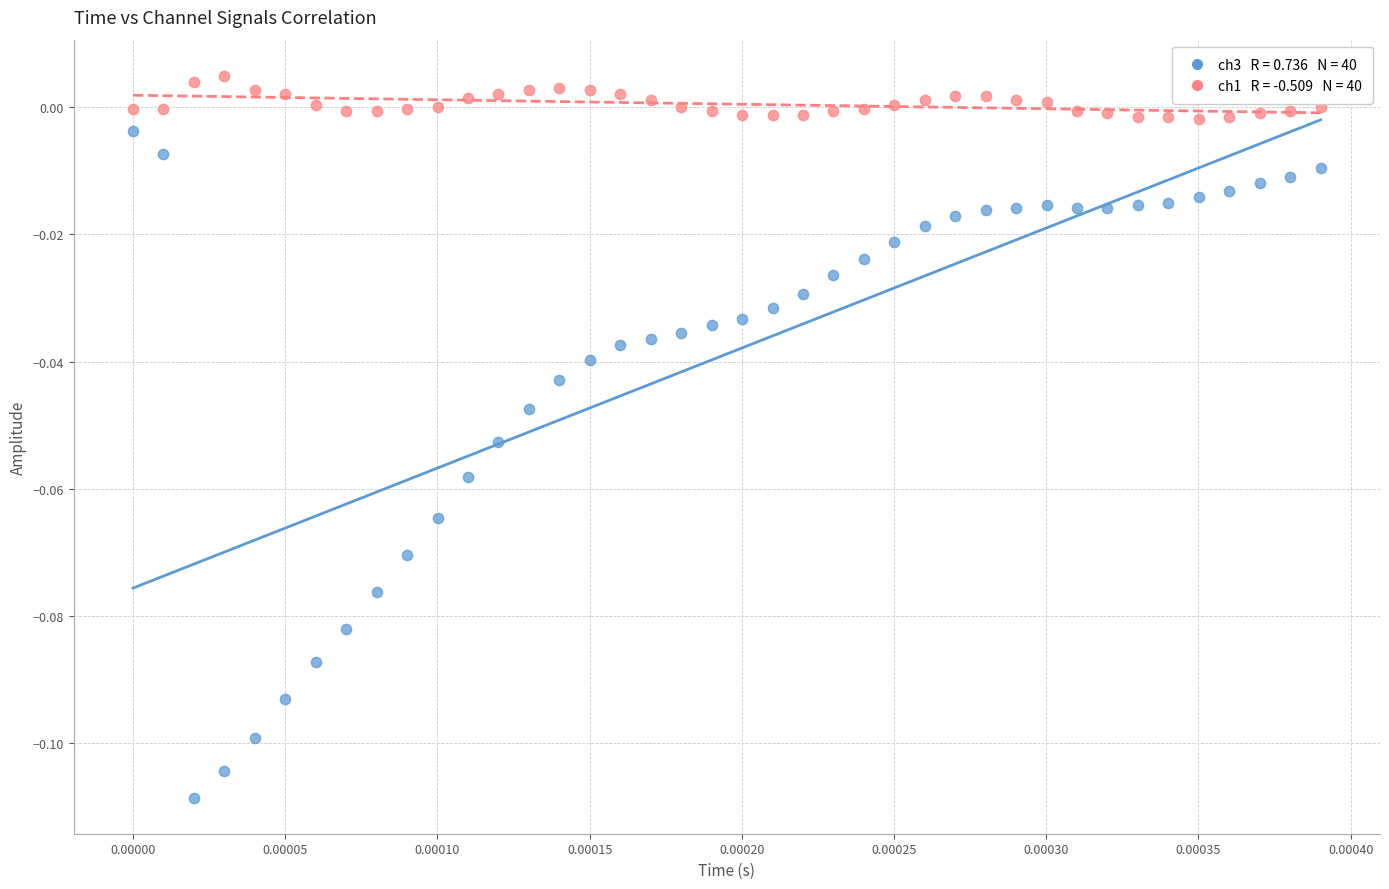

How many data points are displayed?

80